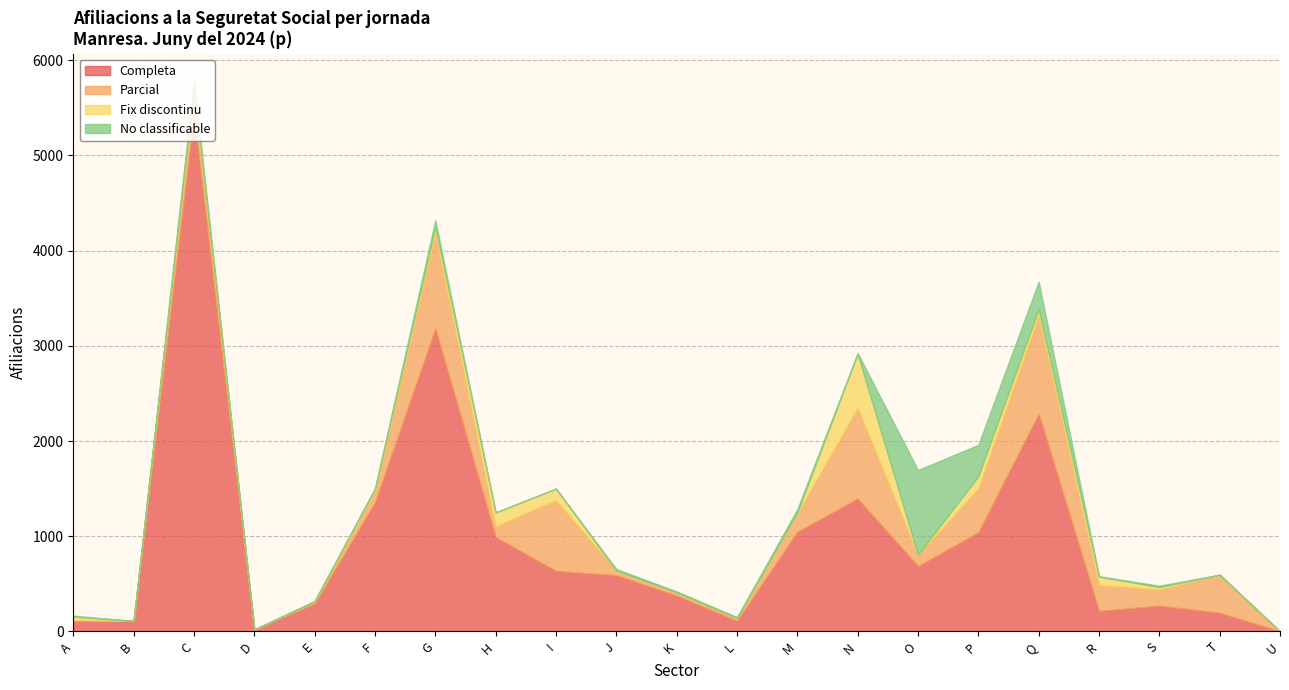

Reading left to right, list all the values displayed in this chart.

Completa: A=110	B=110	C=5420	D=20	E=290	F=1355	G=3180	H=990	I=635	J=590	K=375	L=110	M=1045	N=1395	O=685	P=1040	Q=2285	R=215	S=270	T=195	U=0
Parcial: A=10	B=0	C=270	D=0	E=25	F=115	G=1005	H=115	I=745	J=50	K=35	L=30	M=195	N=955	O=120	P=465	Q=1040	R=275	S=170	T=400	U=0
Fix discontinu: A=35	B=0	C=35	D=0	E=0	F=25	G=65	H=145	I=120	J=0	K=0	L=0	M=10	N=565	O=0	P=125	Q=60	R=85	S=25	T=0	U=0
No classificable: A=10	B=0	C=55	D=0	E=5	F=10	G=70	H=0	I=0	J=15	K=10	L=10	M=35	N=10	O=890	P=330	Q=290	R=5	S=15	T=0	U=0